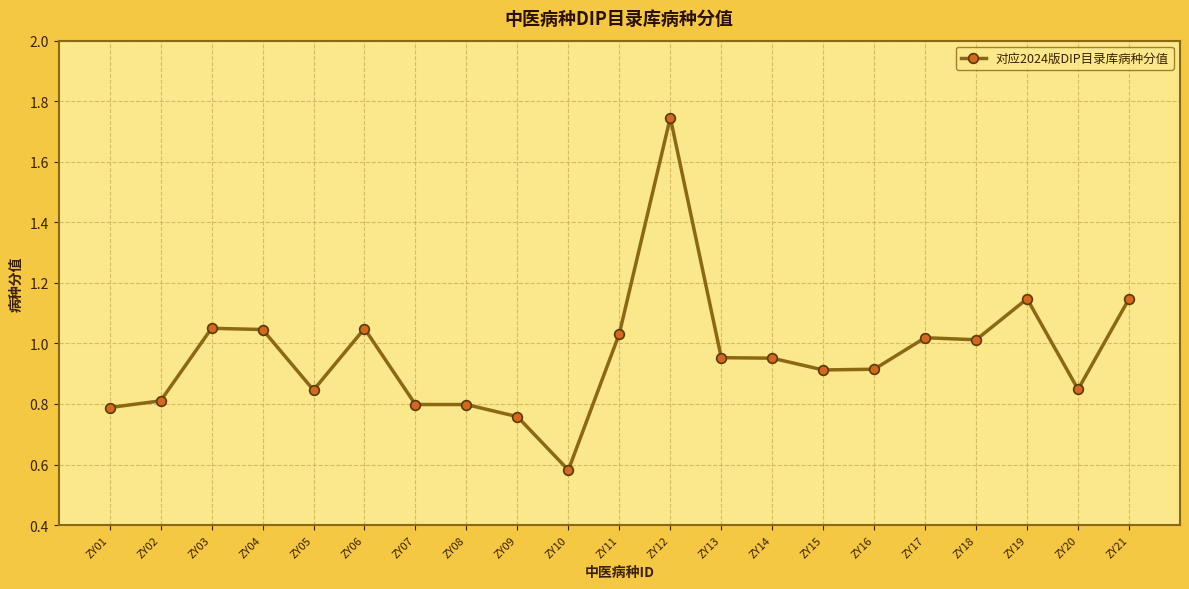

What is the sum of all values?

20.2